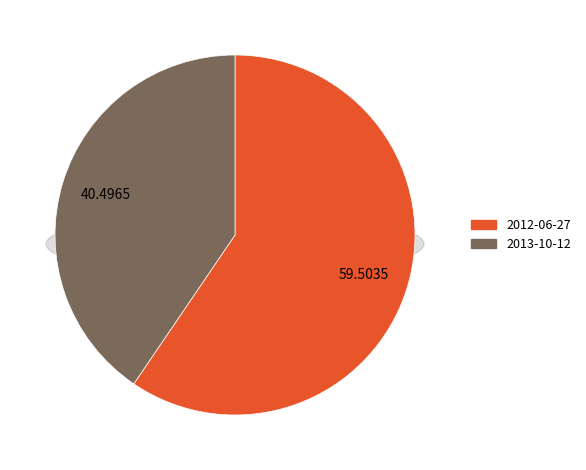

Which has a higher value, 2012-06-27 or 2013-10-12?

2012-06-27